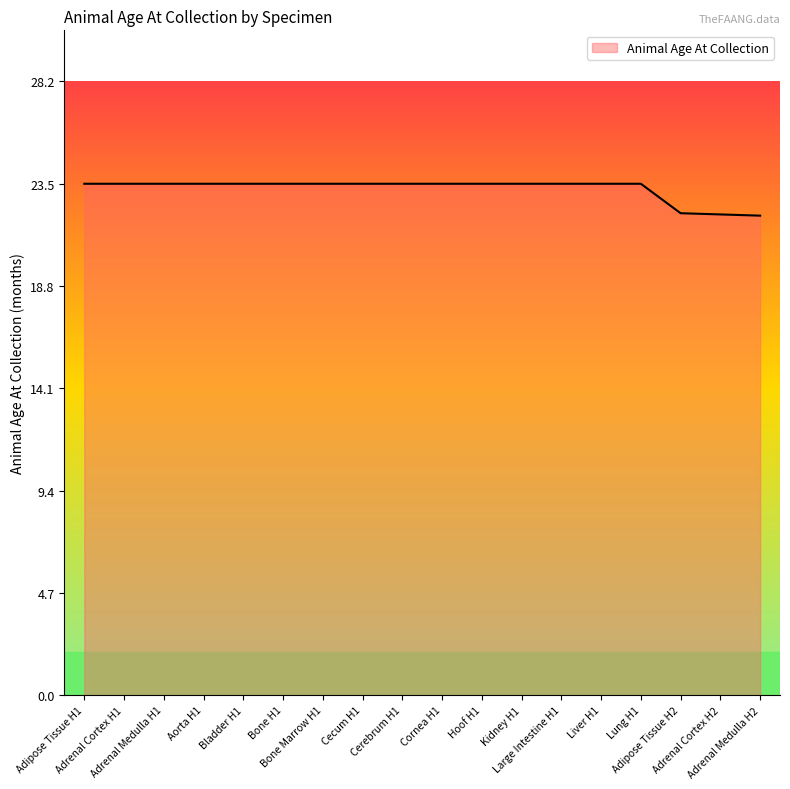

What is the difference between the maximum and minimum values?

1.5